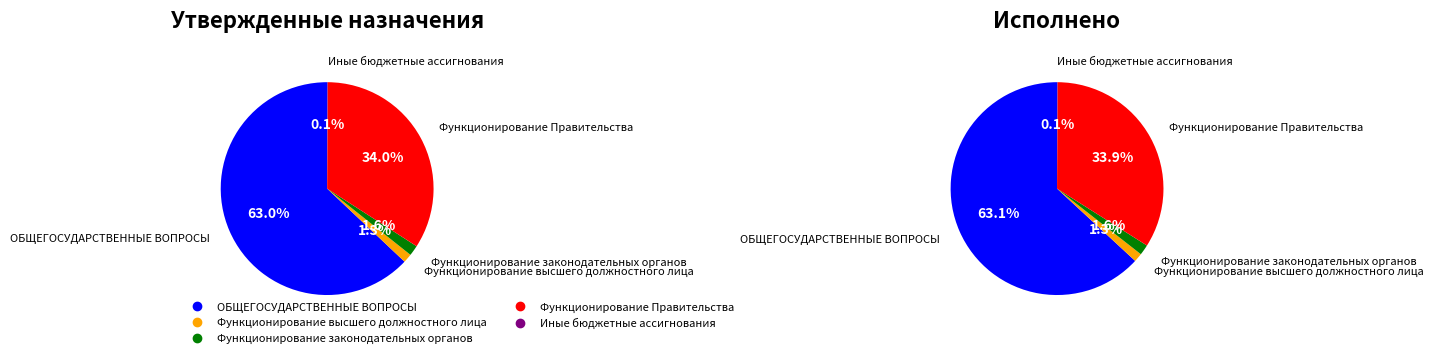

Is the sum of ОБЩЕГОСУДАРСТВЕННЫЕ ВОПРОСЫ and Функционирование Правительства greater than half?

Yes